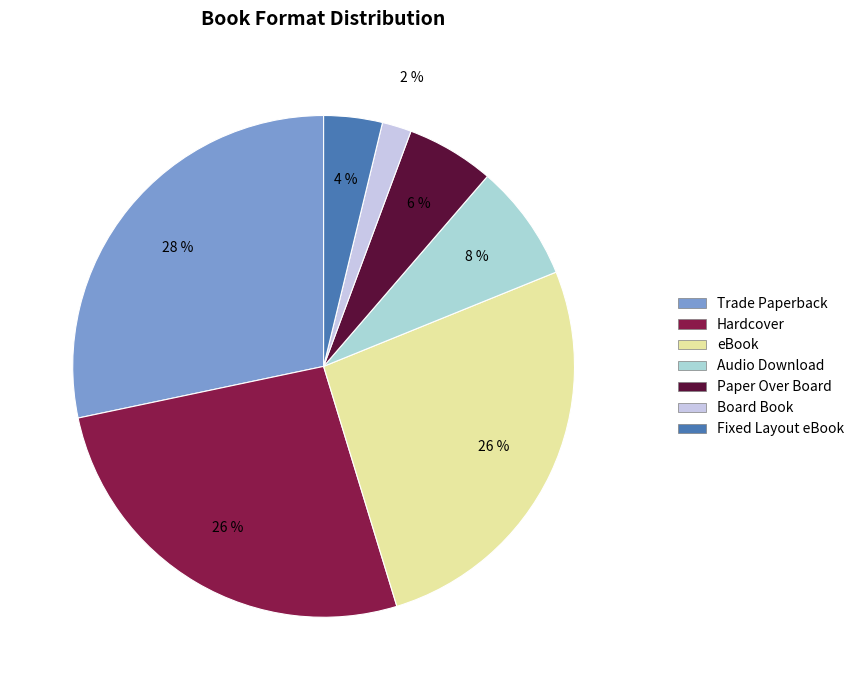

How much of the chart is everything except Hardcover?

73.6%